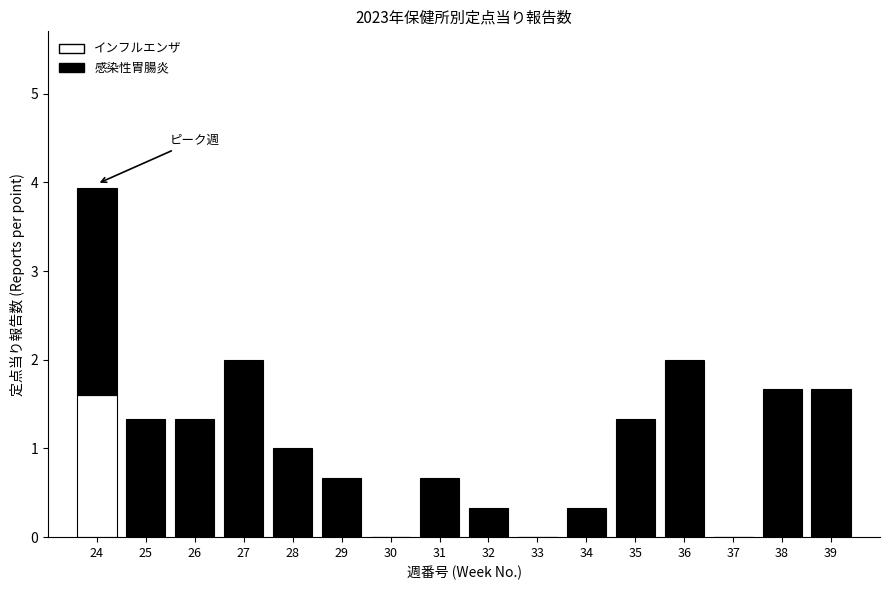

The value of インフルエンザ at 38 is -0.8. True or false?

False